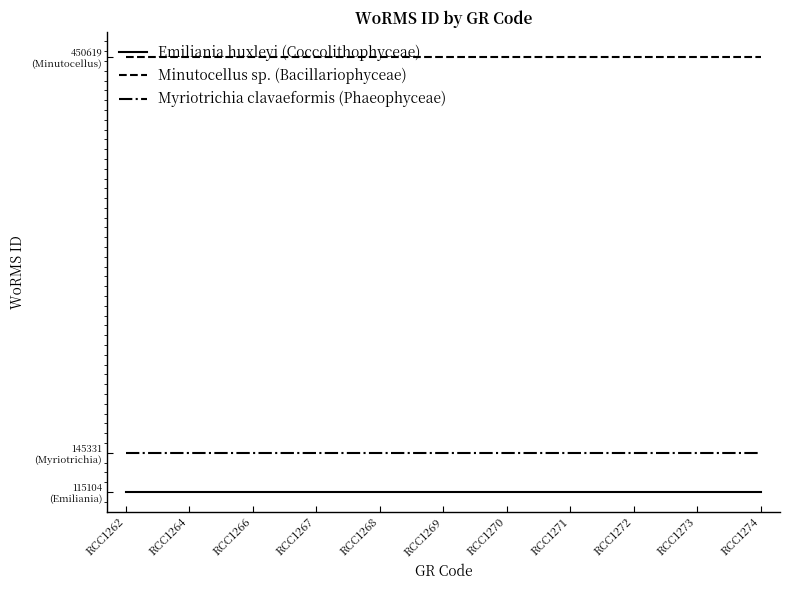

At which label is Minutocellus sp. (Bacillariophyceae) closest to 450619?

RCC1262